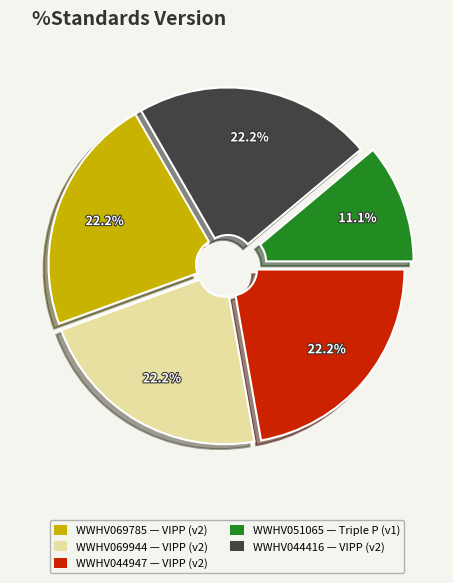

The WWHV069785 slice represents 22% of the pie. True or false?

True